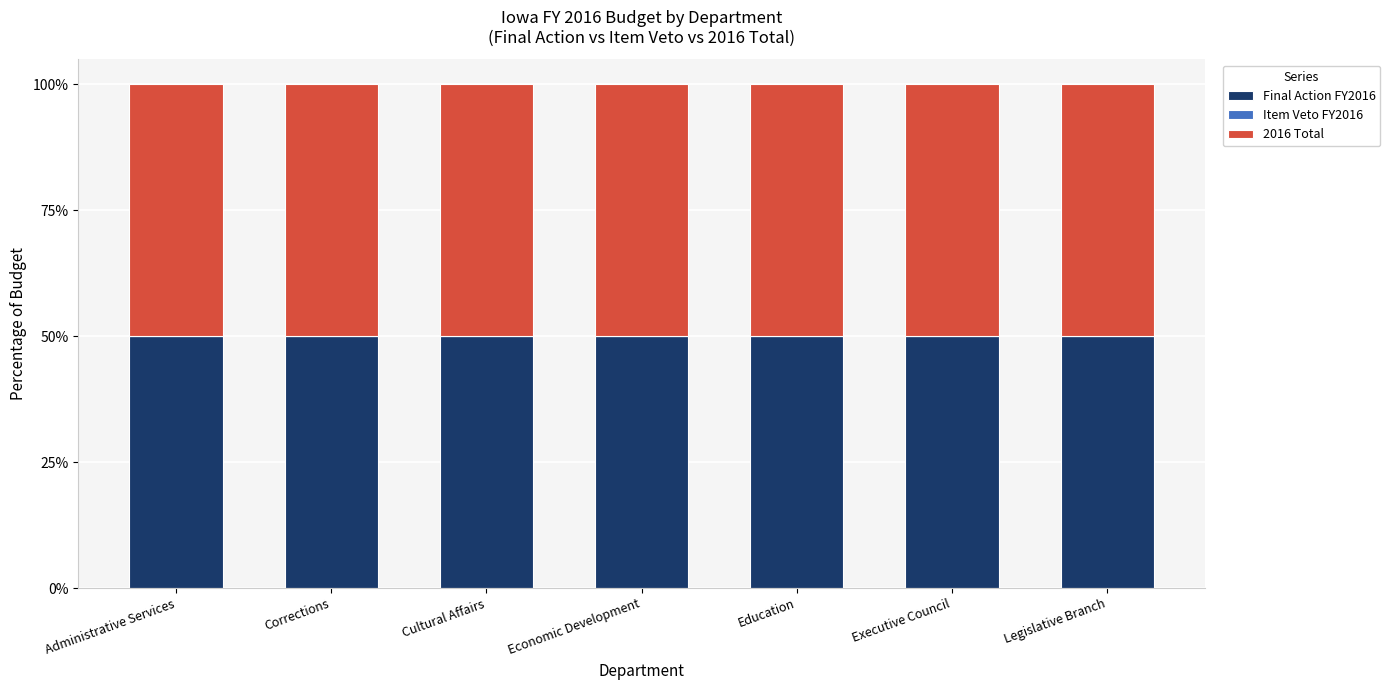

At how many categories does at least one series exceed 39?

7